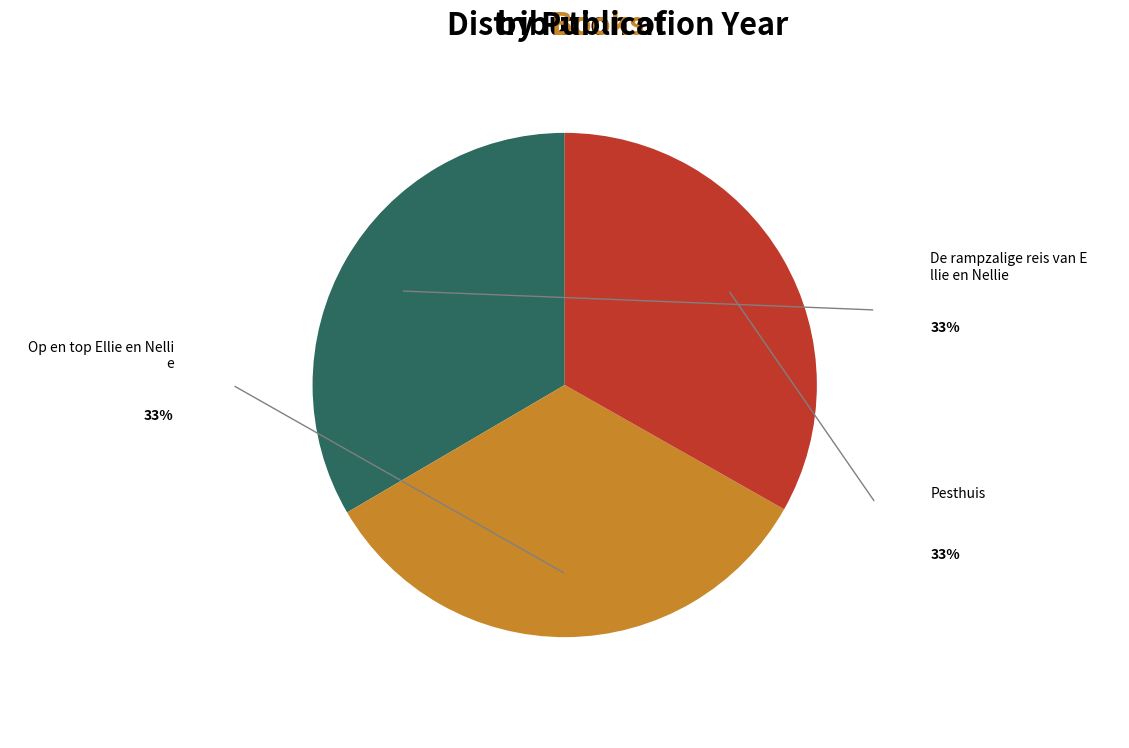

Is there a majority slice in this chart?

No